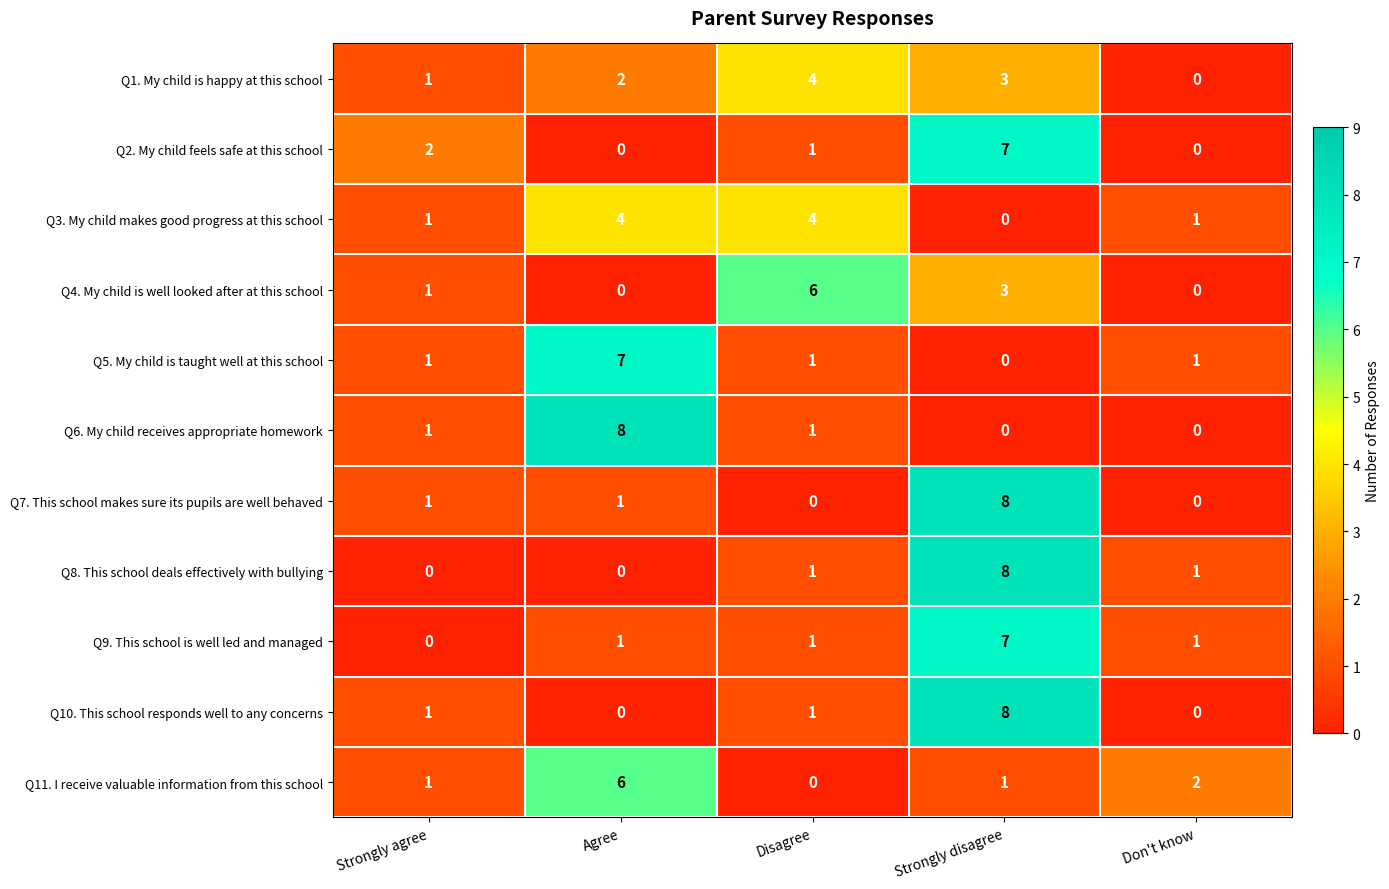

Between Strongly agree and Agree, which series saw the biggest shift?

Q6. My child receives appropriate homework